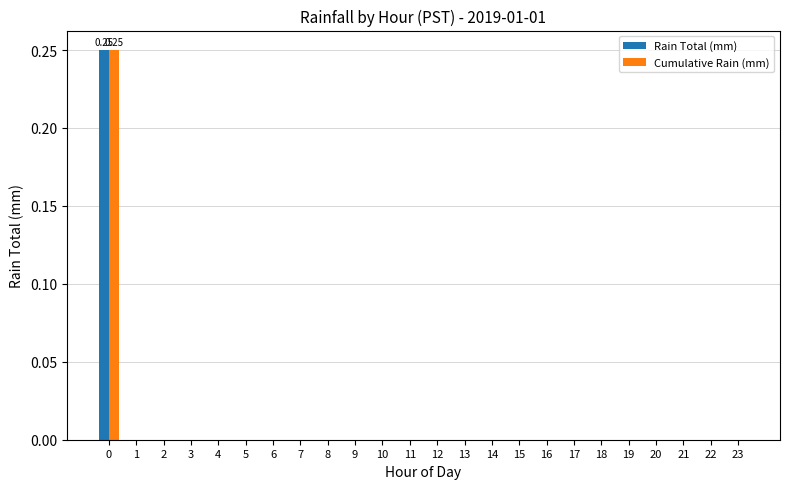

At which label is Rain Total (mm) closest to 0?

1